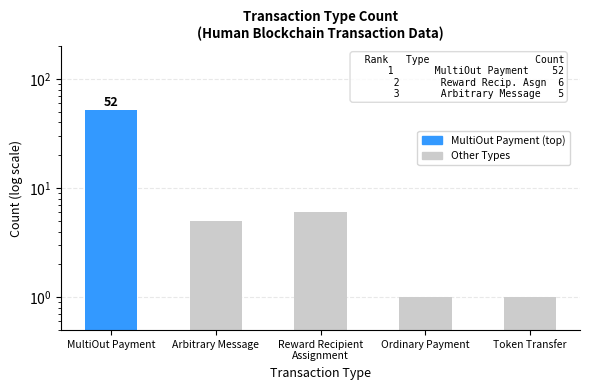

What is the label of the 4th bar from the left?

Ordinary Payment